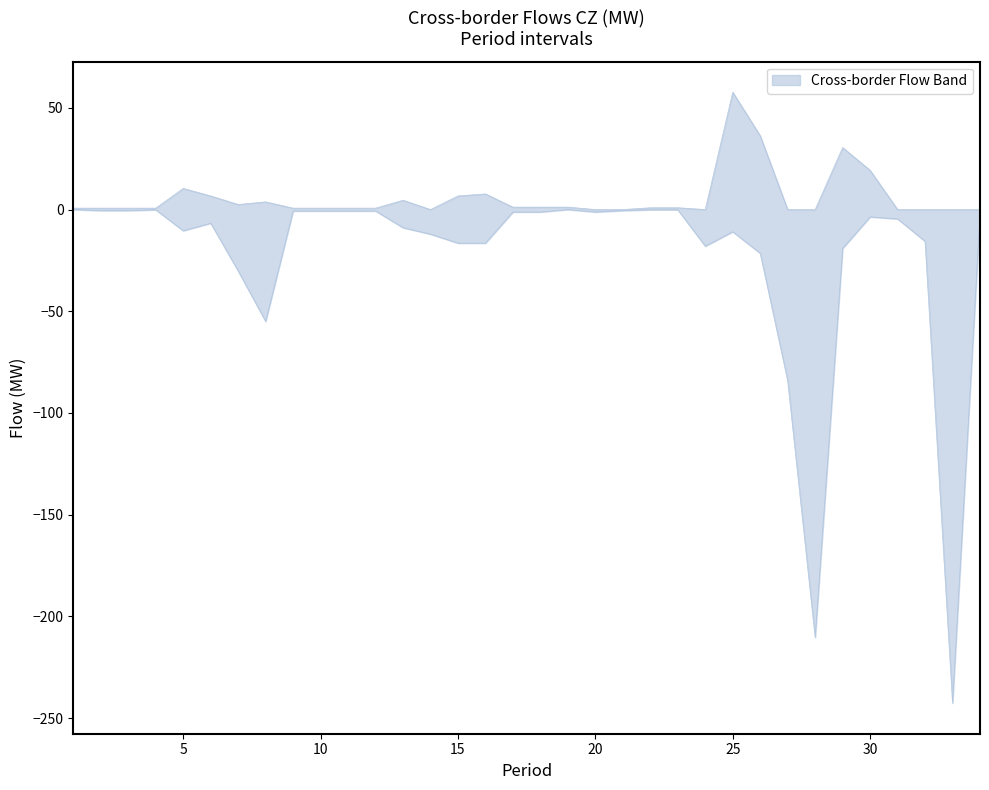

Does the chart have visible grid lines?

No